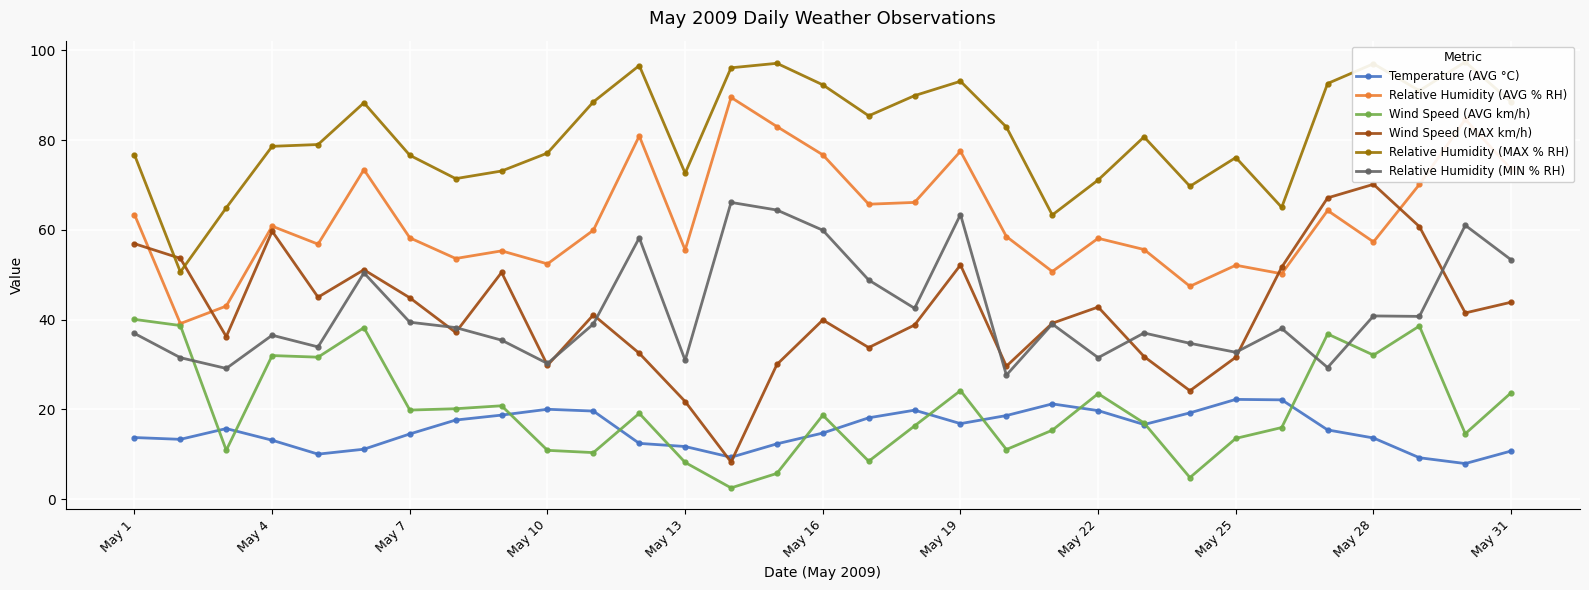

True or false: Wind Speed (MAX km/h) has more than 2 interior local peaks.

True